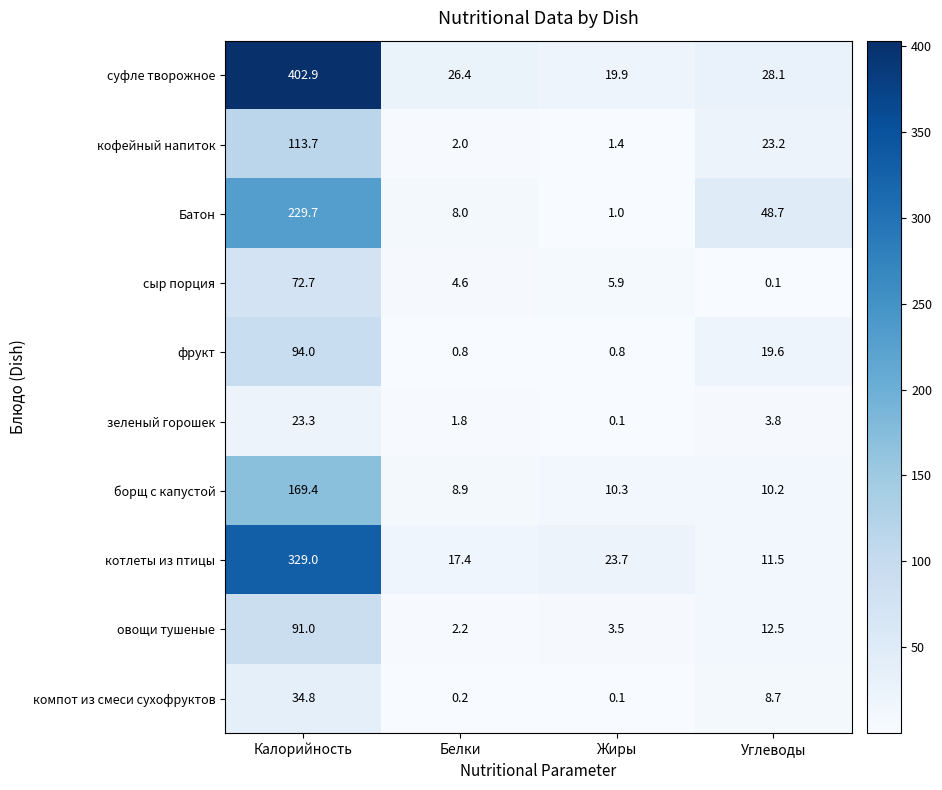

Which label corresponds to the largest value in the chart?

Калорийность